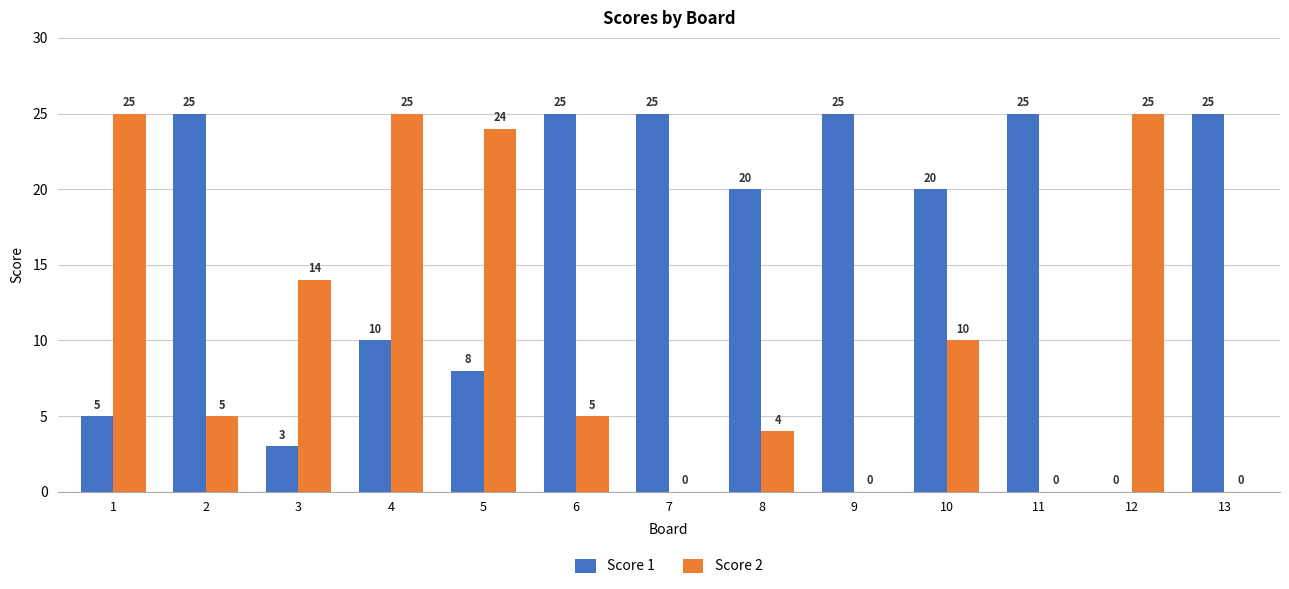

How many values in Score 1 are above zero?

12